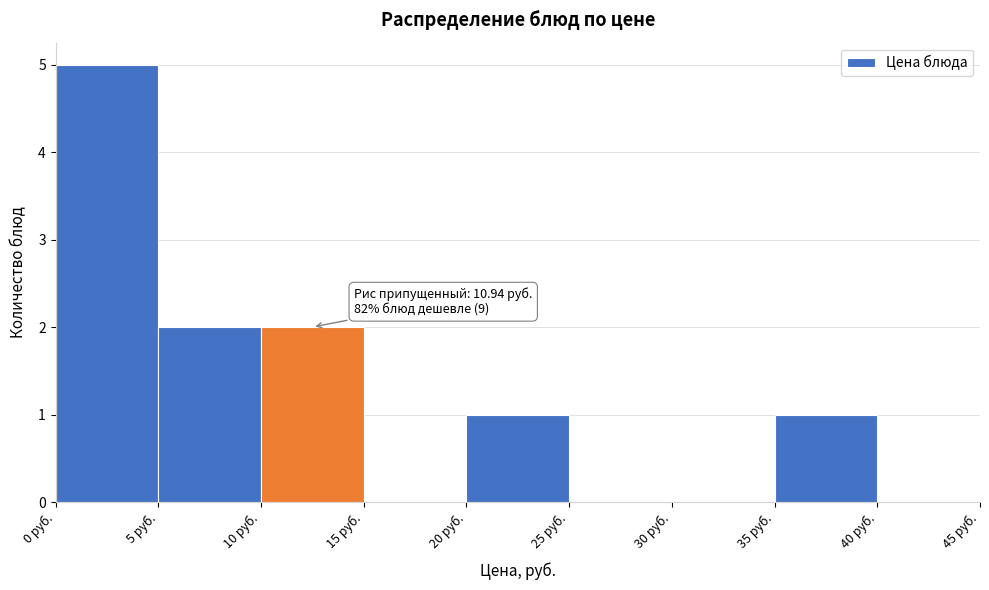

Which range on the x-axis has the tallest bar?

0 to 5